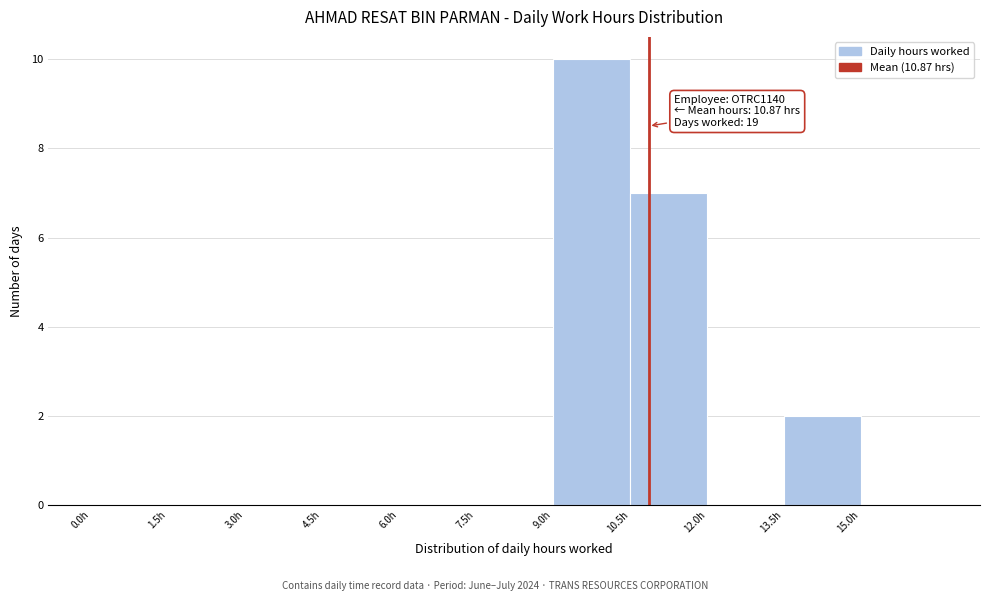

Over which range of the x-axis is the bar tallest?

9.0 to 10.5